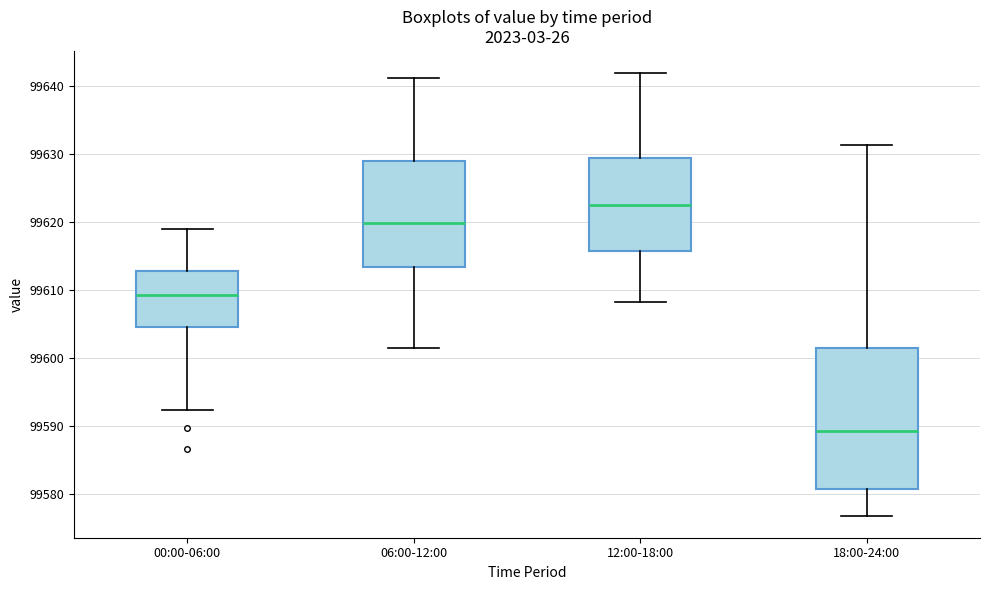

Reading left to right, read every box against the y-axis: the position of its median line, the range the box covers, and the ends of its whiskers. The values are not printed on the chart, so give them approximately, as read against the axis.

00:00-06:00: median 99609, box 99605 to 99613, whiskers 99592 to 99619
06:00-12:00: median 99620, box 99613 to 99629, whiskers 99602 to 99641
12:00-18:00: median 99622, box 99616 to 99629, whiskers 99608 to 99642
18:00-24:00: median 99589, box 99581 to 99602, whiskers 99577 to 99631